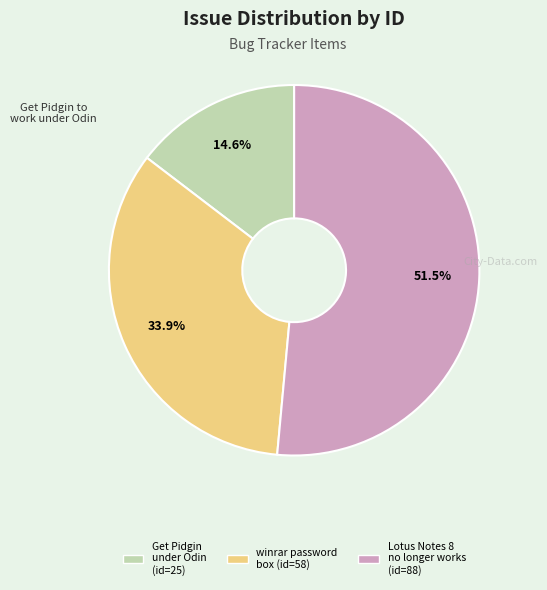

How many segments does this pie chart have?

3